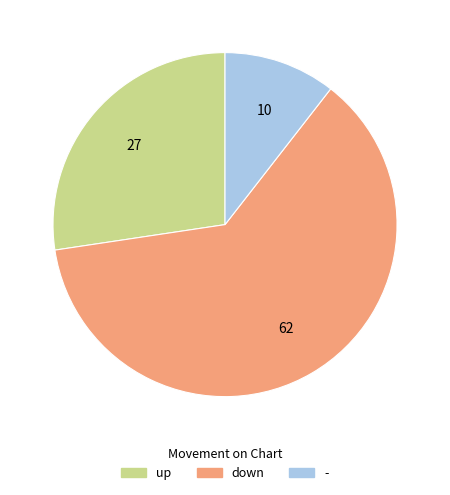

Does any single category account for the majority?

Yes